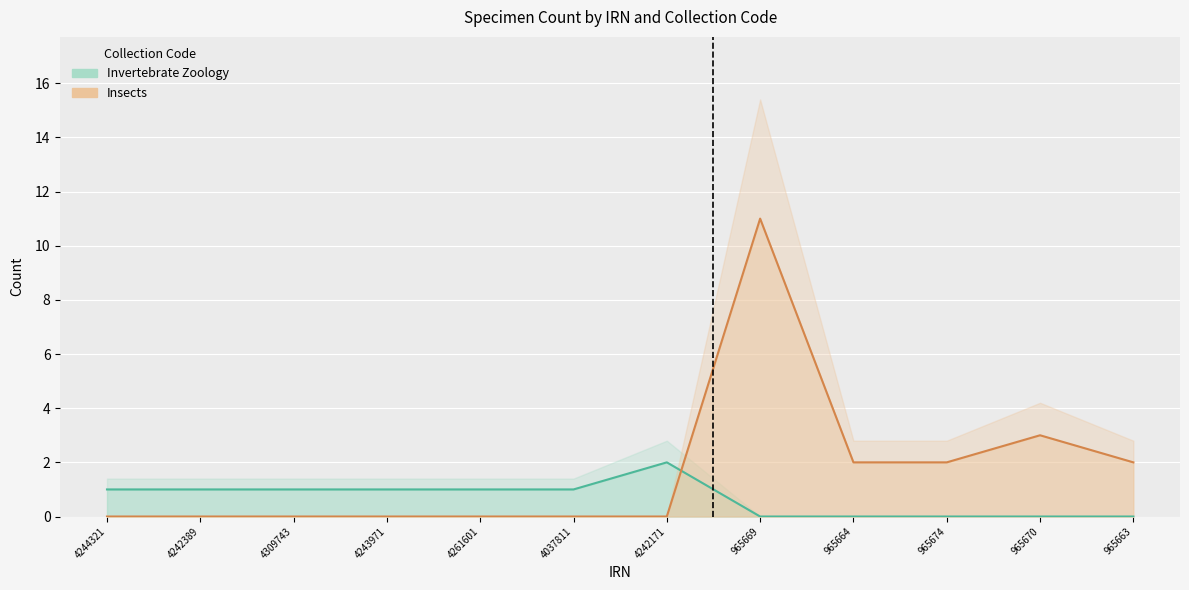

Which label corresponds to the smallest value in the chart?

965669